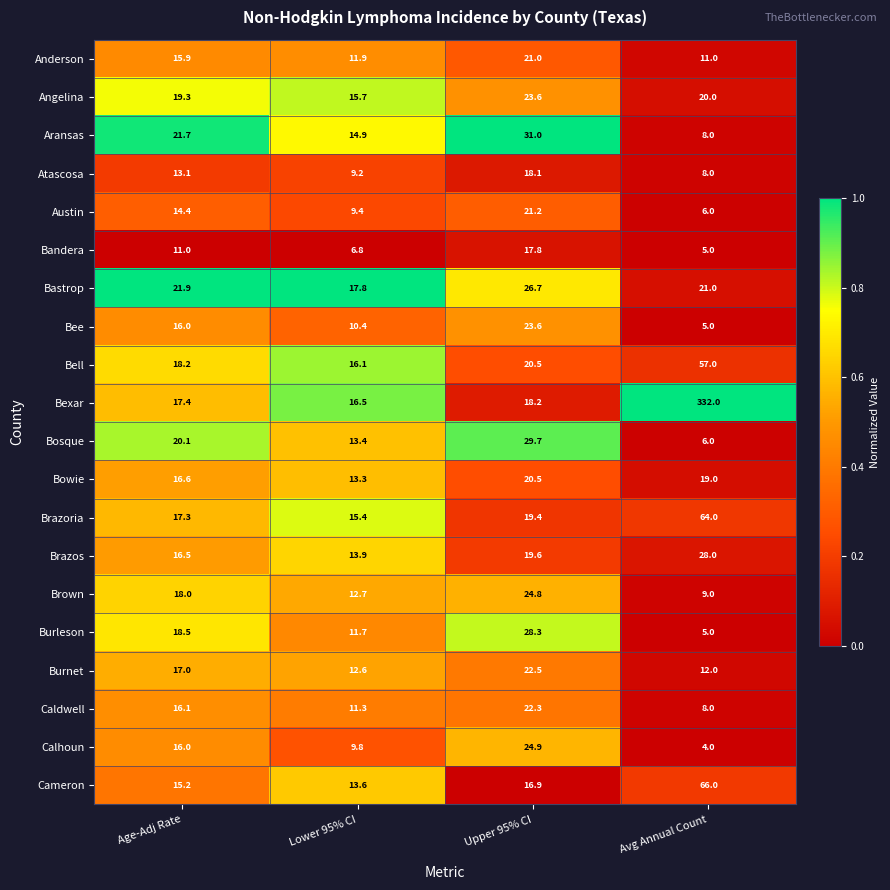

What is the difference between the highest and lowest values at Age-Adj Rate?

10.9